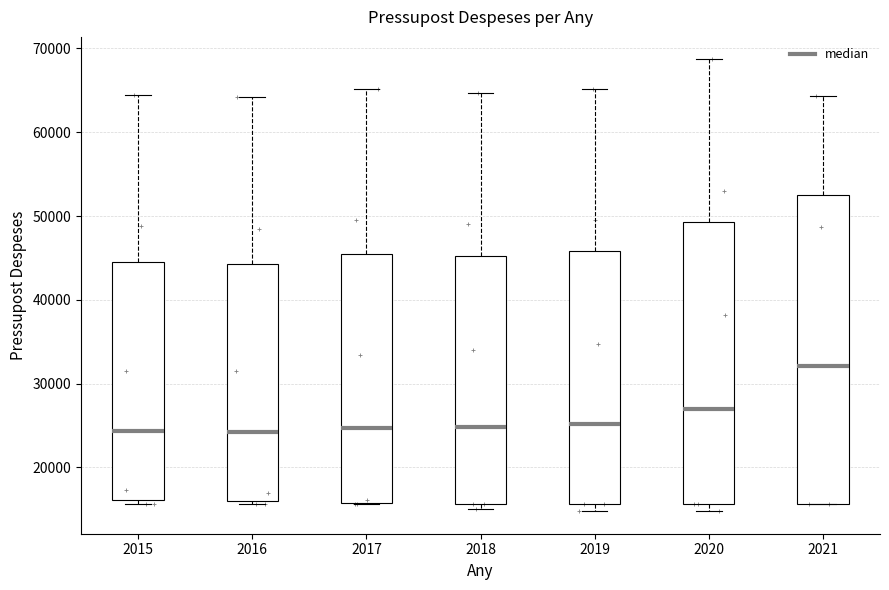

Reading left to right, transcribe this box plot: for each box, give where its median line is, the range the box spans, and where its two whiskers end, as read against the y-axis. The values are not printed on the chart, so give them approximately, as read against the axis.

2015: median 24000, box 16000 to 44000, whiskers 16000 (just below the box's lower edge) to 64000
2016: median 24000, box 16000 to 44000, whiskers 16000 (just below the box's lower edge) to 64000
2017: median 25000, box 16000 to 46000, whiskers 16000 to 65000
2018: median 25000, box 16000 to 45000, whiskers 15000 to 65000
2019: median 25000, box 16000 to 46000, whiskers 15000 to 65000
2020: median 27000, box 16000 to 49000, whiskers 15000 to 69000
2021: median 32000, box 16000 to 53000, whiskers 16000 to 64000